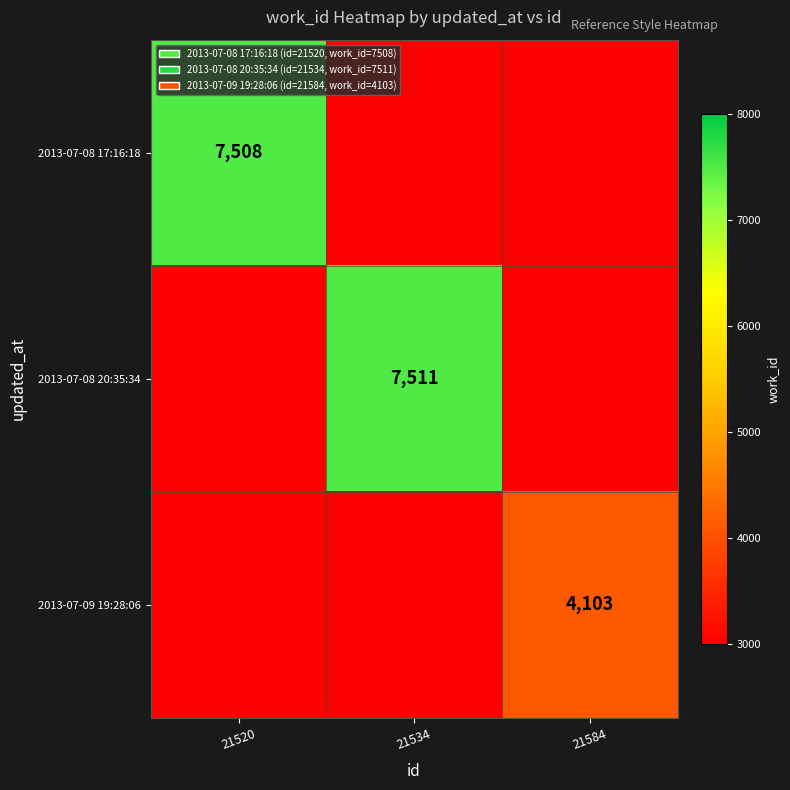

True or false: 2013-07-09 19:28:06 has a value of 4103 at 21584.

True